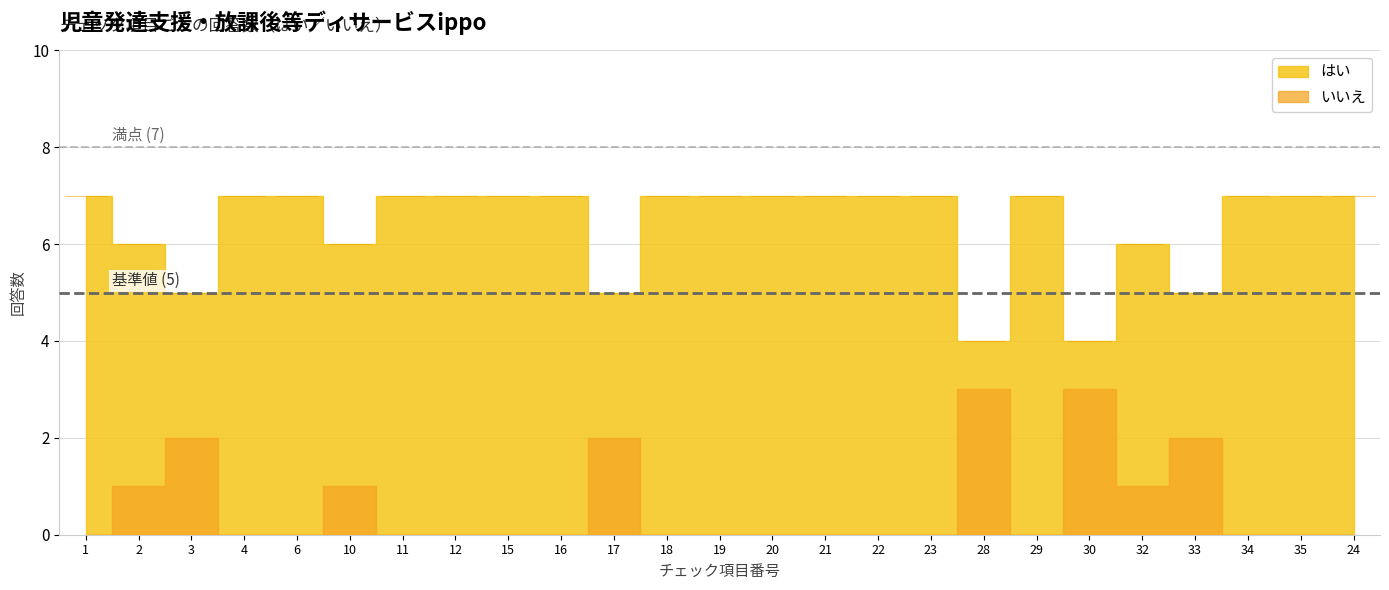

What is the sum of the いいえ values at 30 and 34?

3